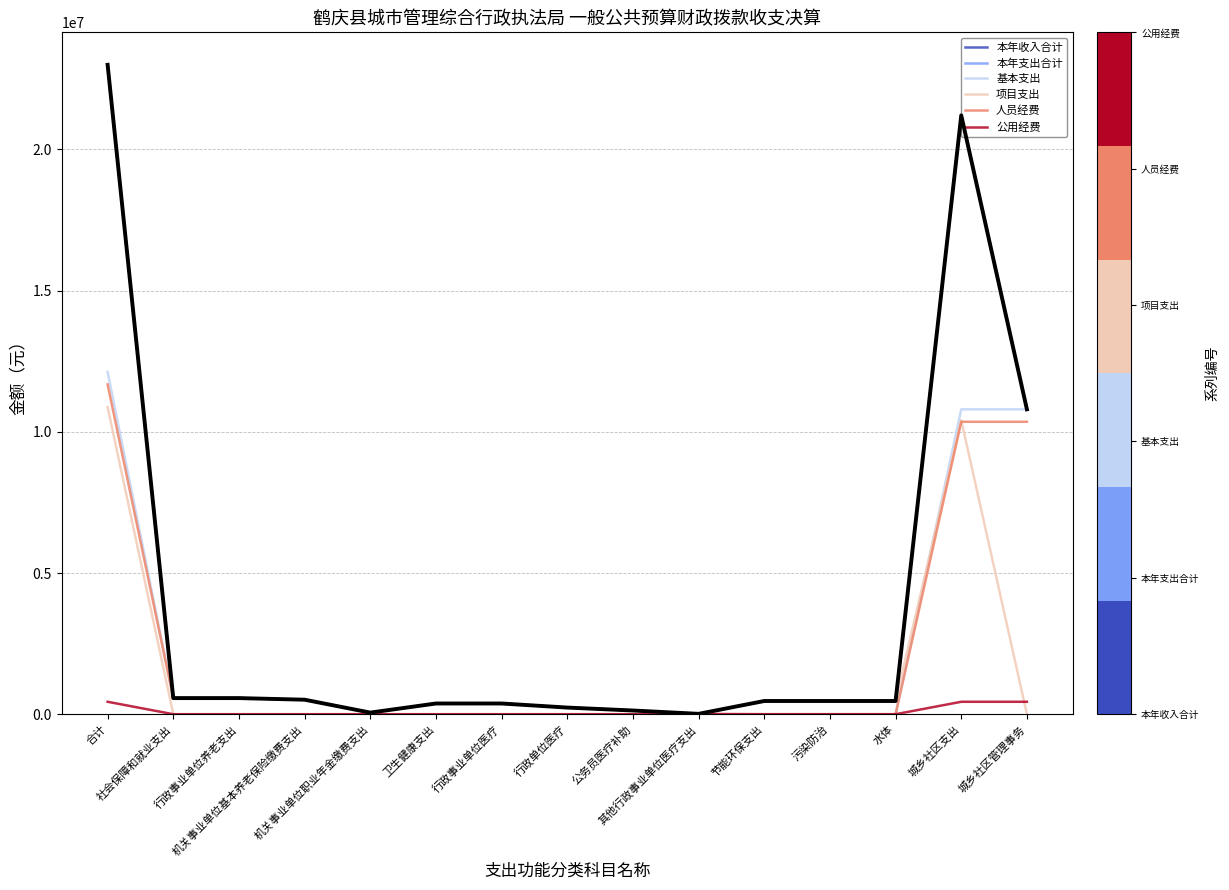

Rank the series at 合计 from lowest to highest value.

公用经费, 项目支出, 人员经费, 基本支出, 本年收入合计, 本年支出合计